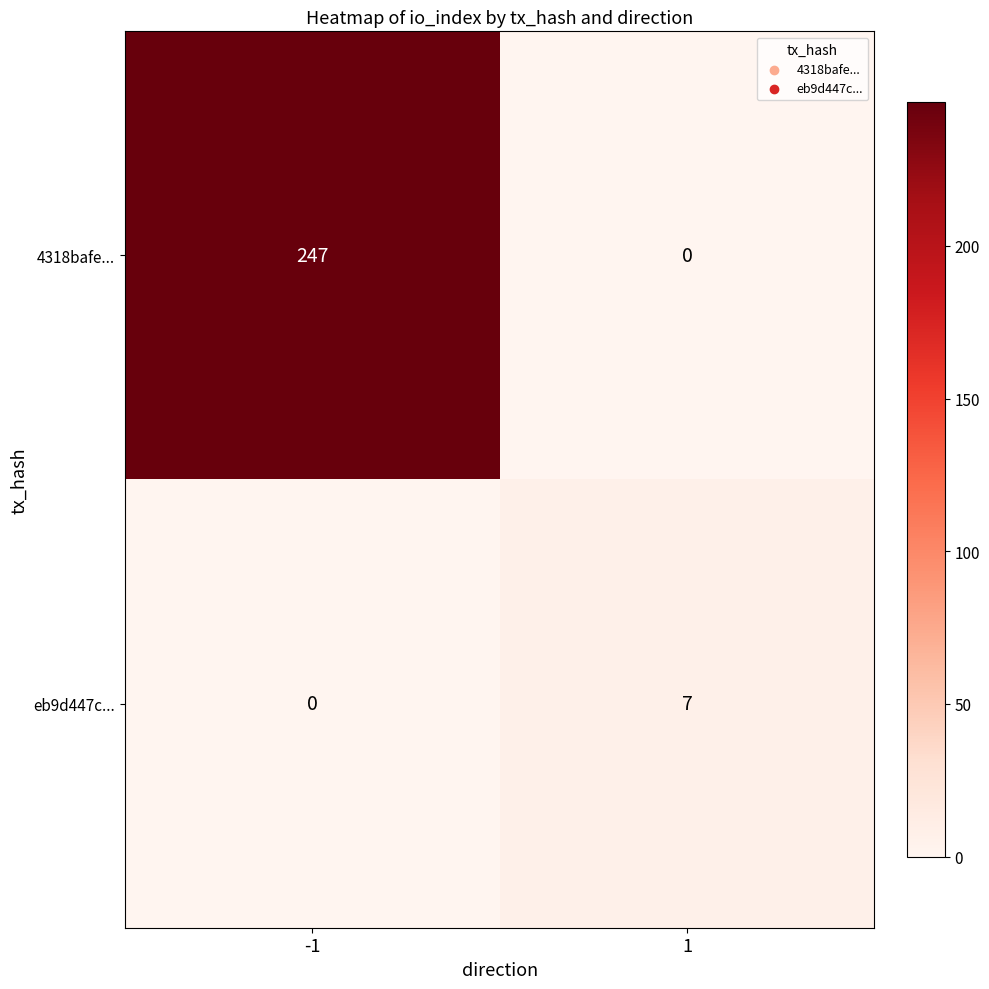

What is the difference between the maximum and minimum values in the eb9d447c... series?

7